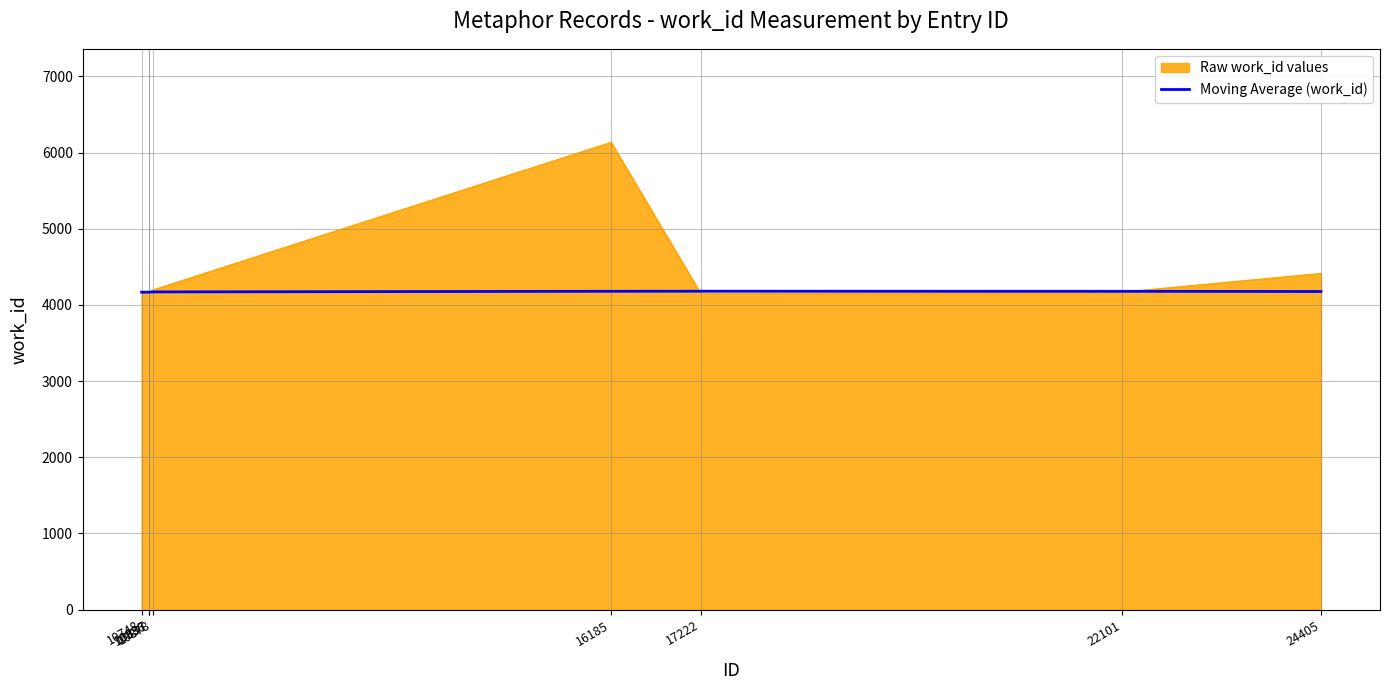

Which series has the largest range (max minus min)?

Raw work_id values